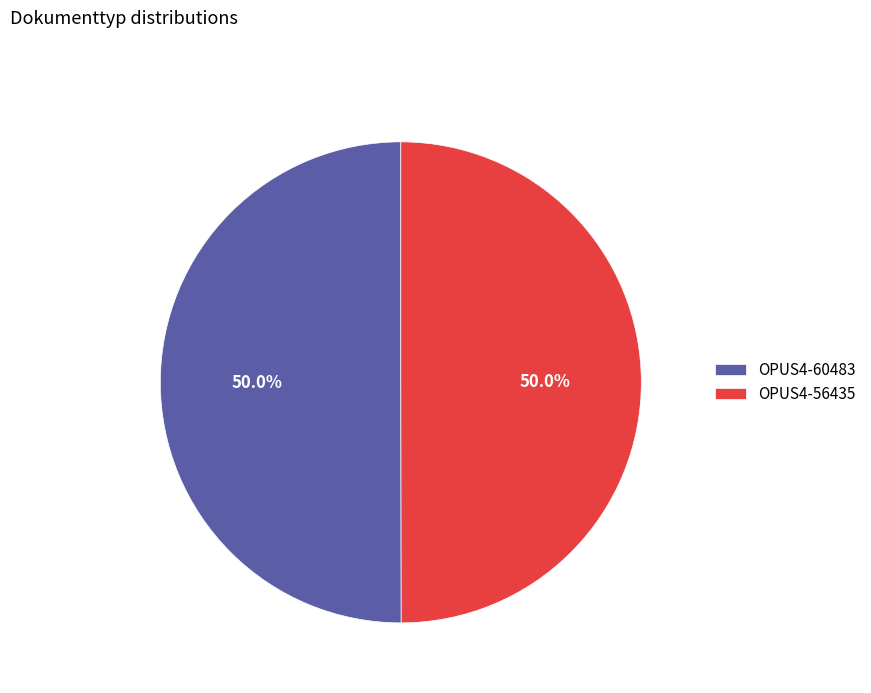

Count the number of slices in the pie.

2